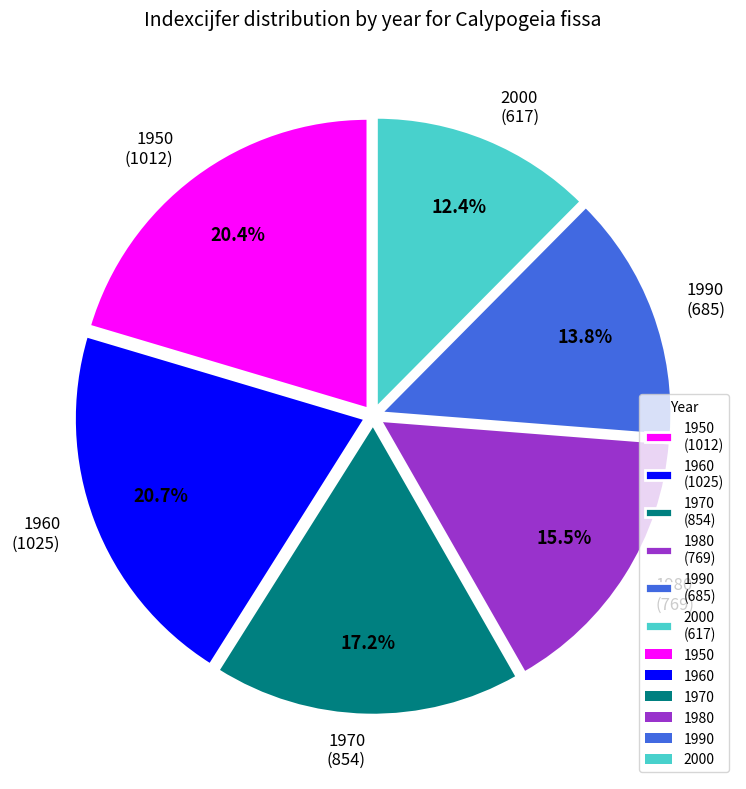

Does any single category account for the majority?

No